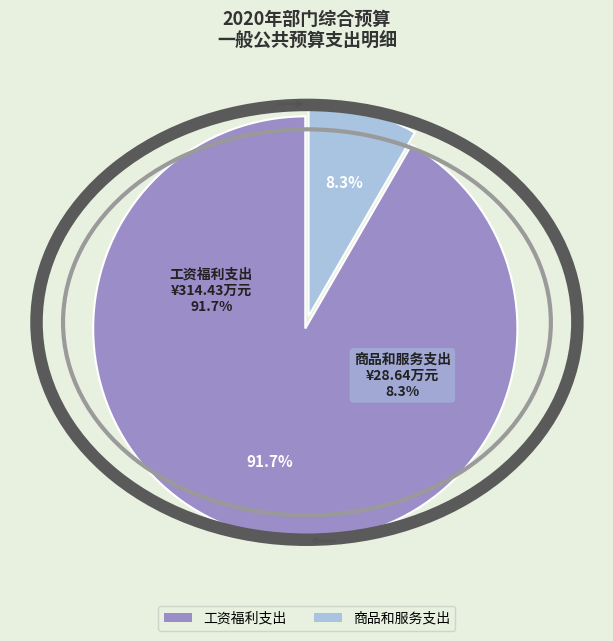

Is there a majority slice in this chart?

Yes